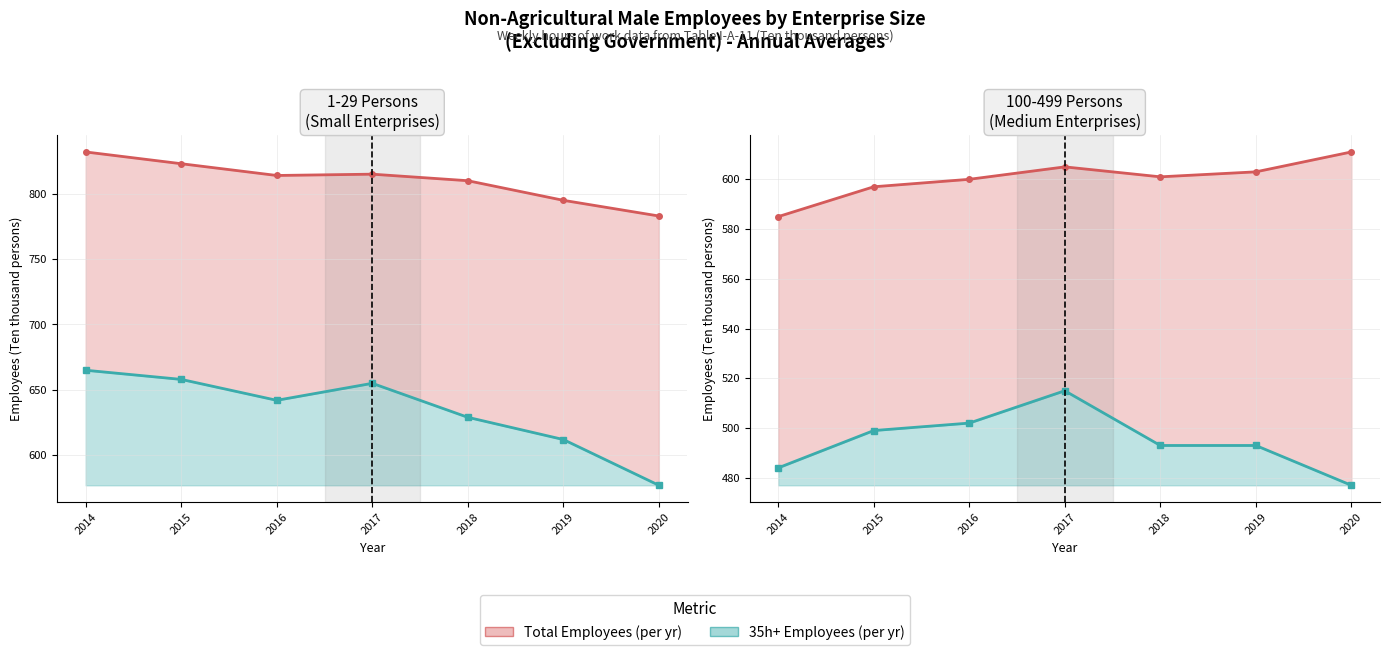

What is the difference between the highest and lowest values at 2014?

101